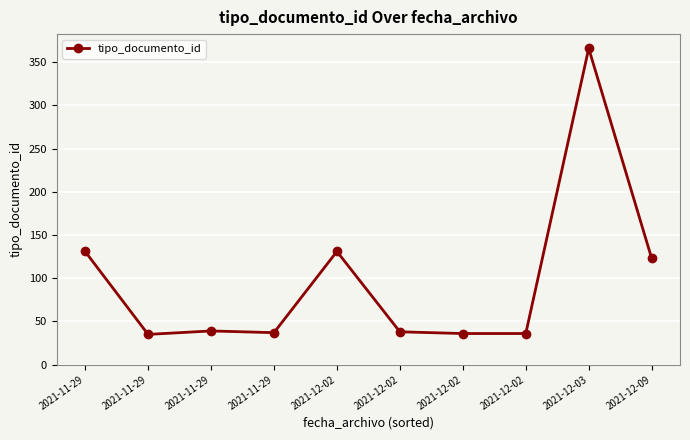

How many lines are shown in the chart?

1